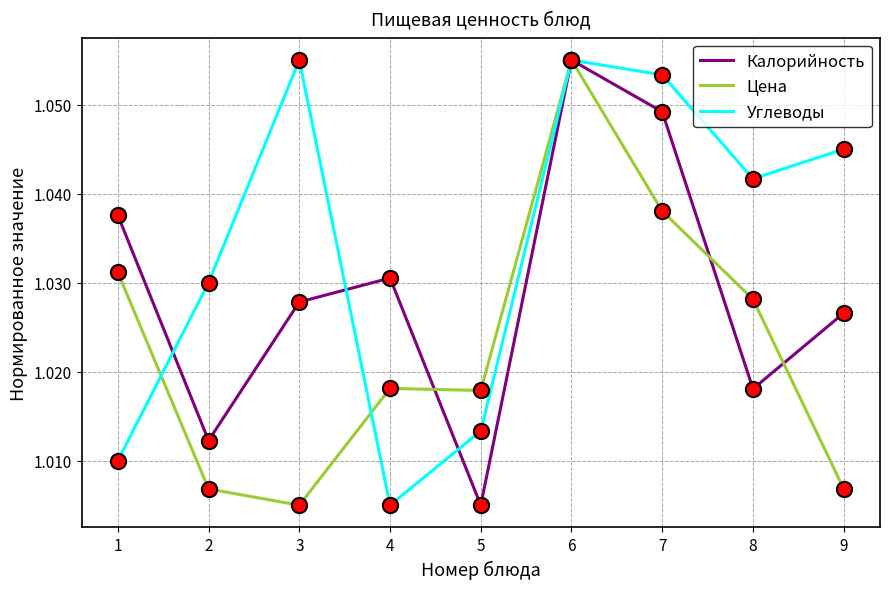

What is the total value across all series at 9?

3.1